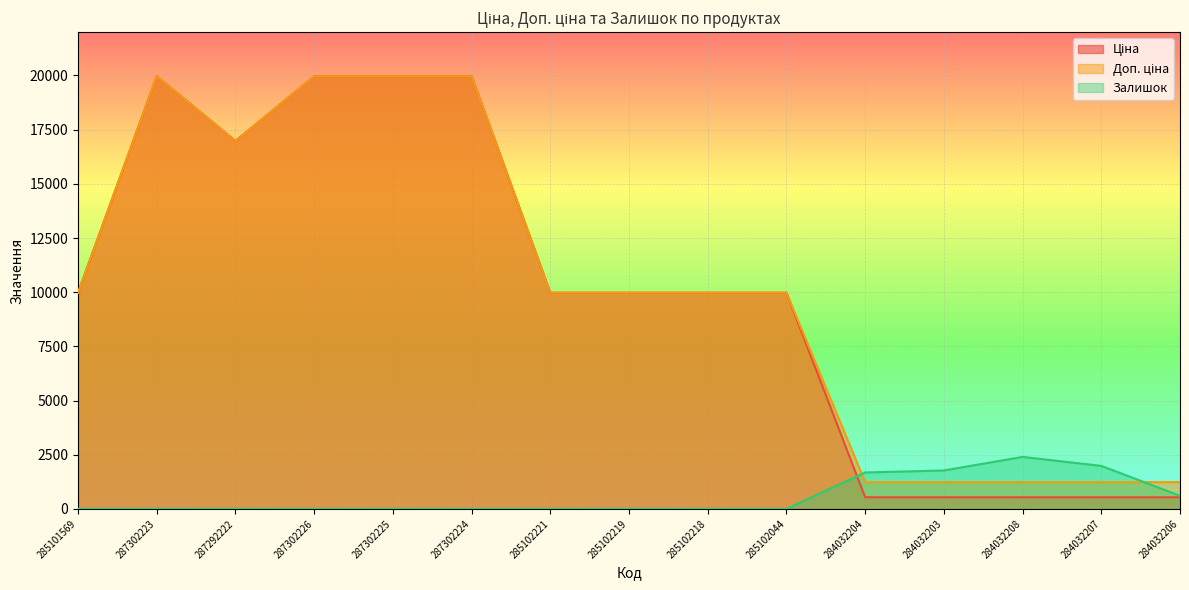

List the labels in order of Ціна value, largest first.

287302223, 287302226, 287302225, 287302224, 287292222, 285101569, 285102221, 285102219, 285102218, 285102044, 284032204, 284032203, 284032208, 284032207, 284032206